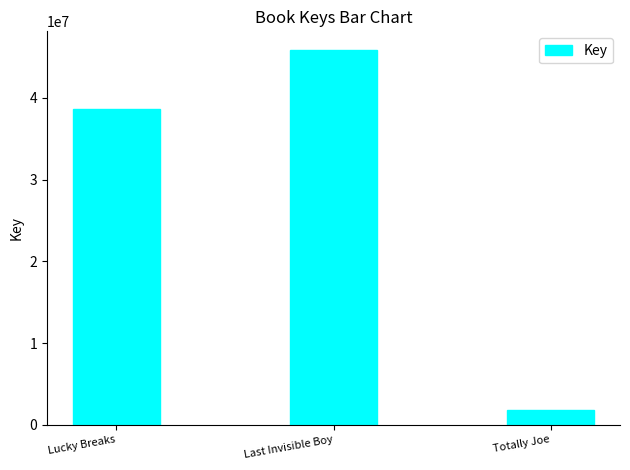

Where is the data nearest to the value 23831059?

Lucky Breaks